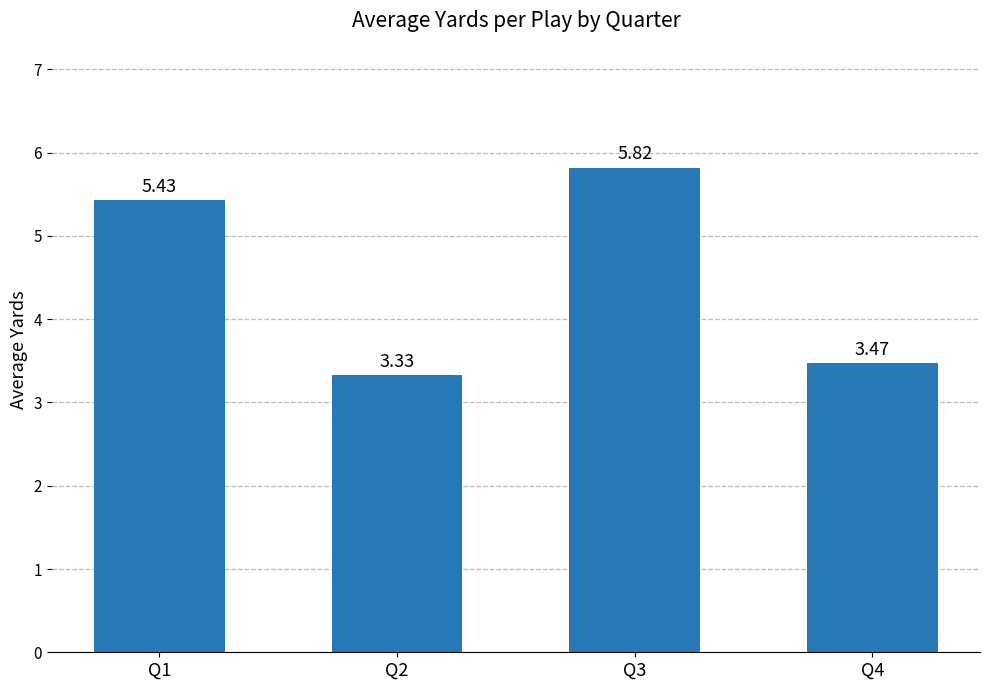

Rank the categories by value from lowest to highest.

Q2, Q4, Q1, Q3